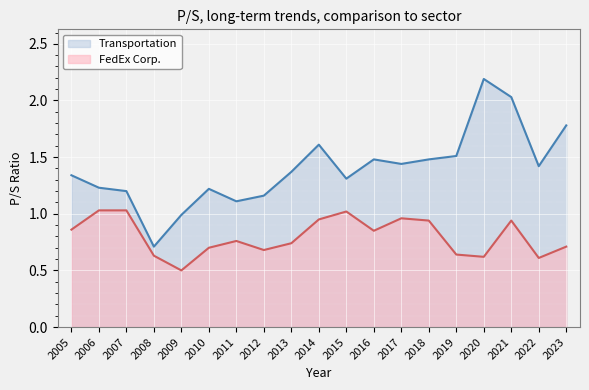

The value of FedEx Corp. at 2022 is 0.6. True or false?

True